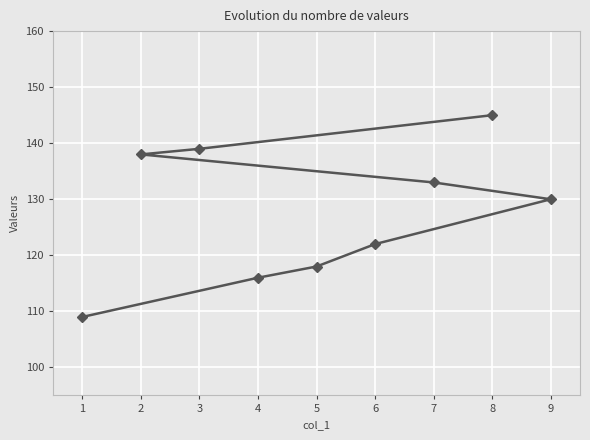

What value does the data have at 1, to the nearest 5?

110